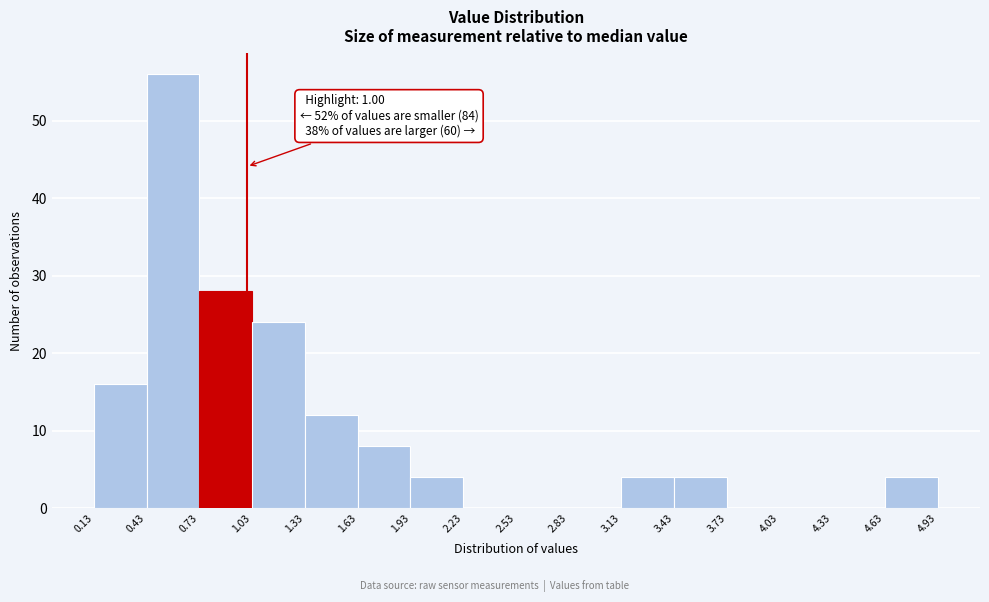

Which range on the x-axis has the tallest bar?

0.43 to 0.73